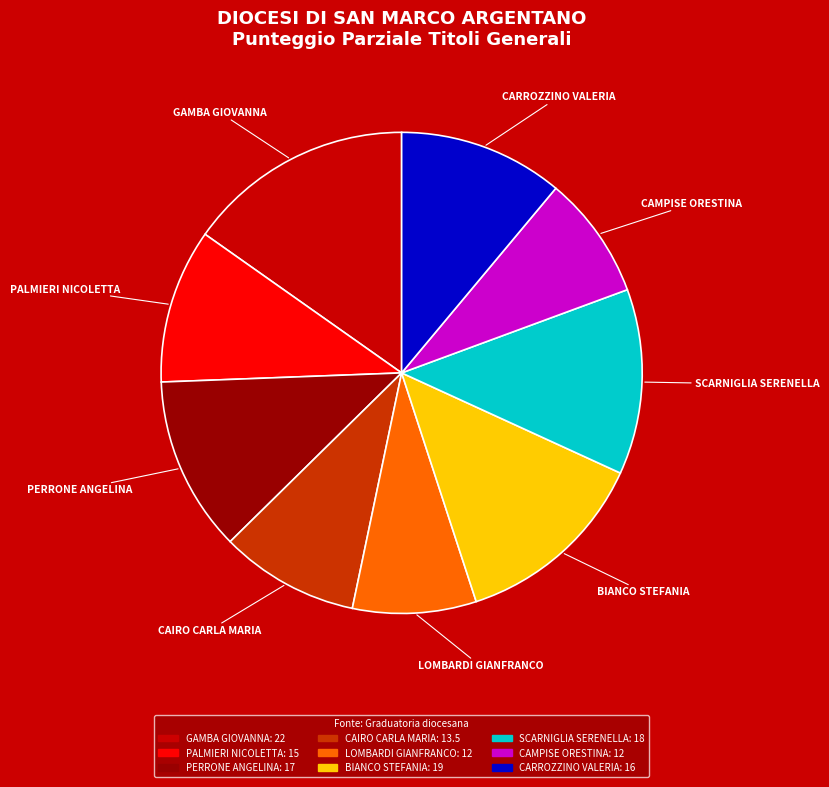

The SCARNIGLIA SERENELLA slice represents 27% of the pie. True or false?

False